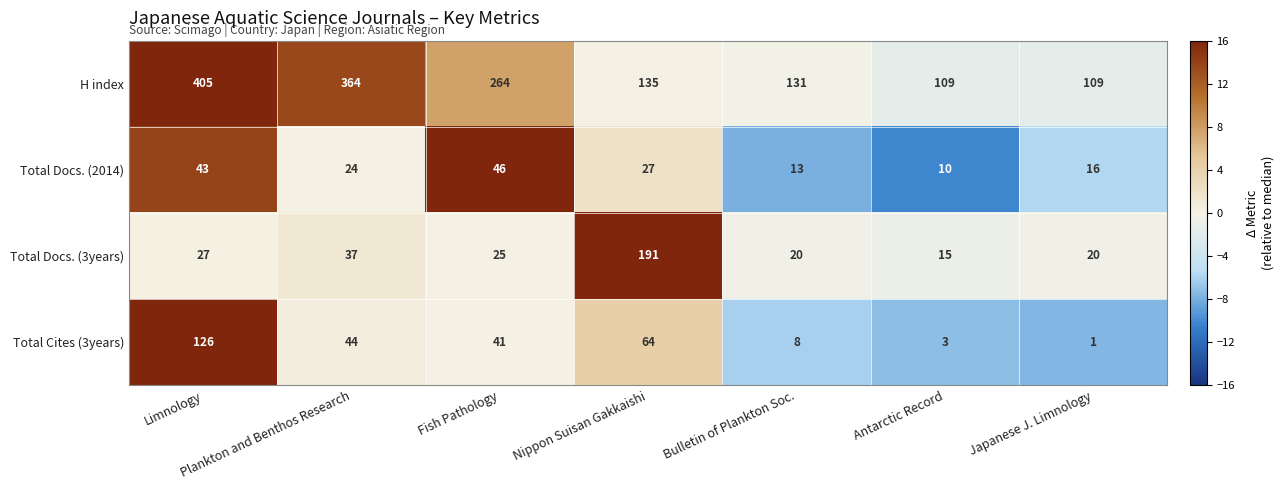

What is the difference between the maximum and minimum values in the H index series?

296